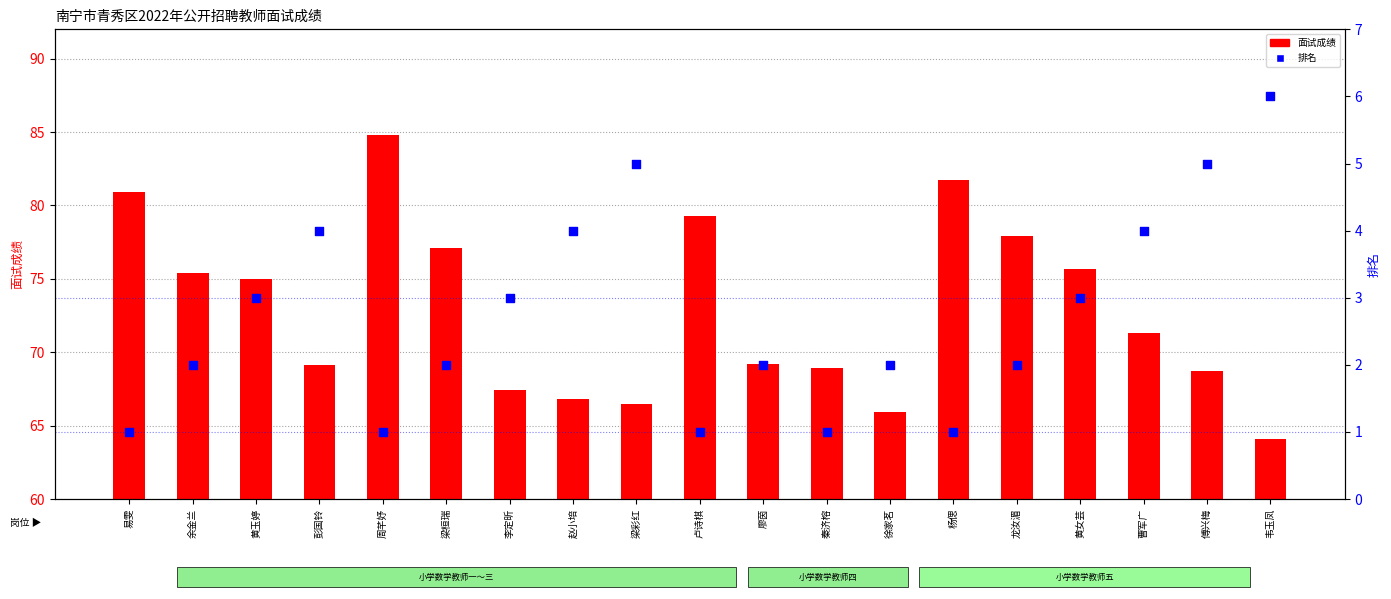

Which series contains the lowest Y value?

排名